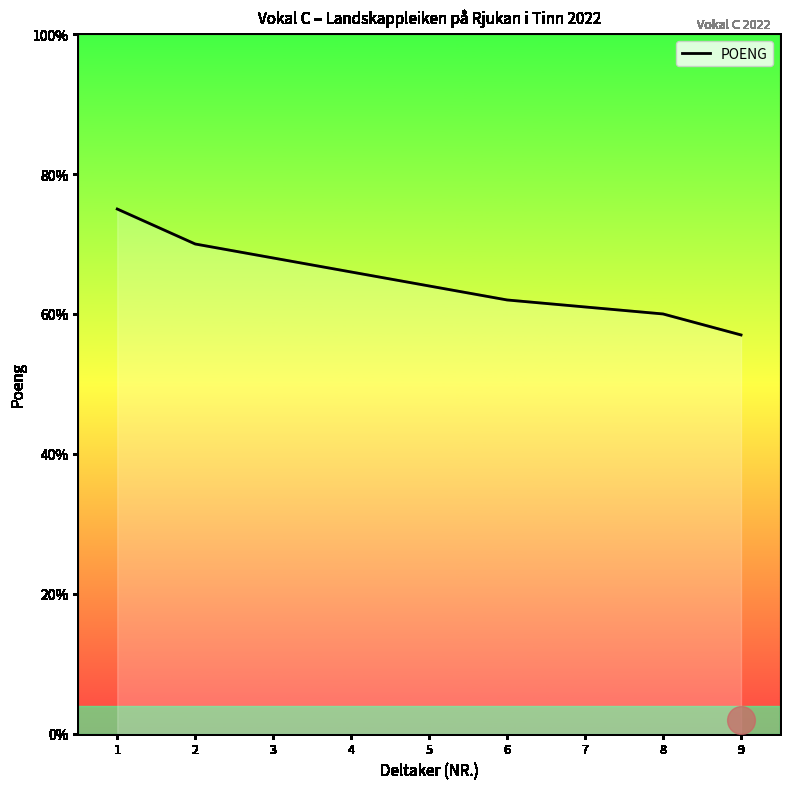

Between 9 and 8, which is larger?

8